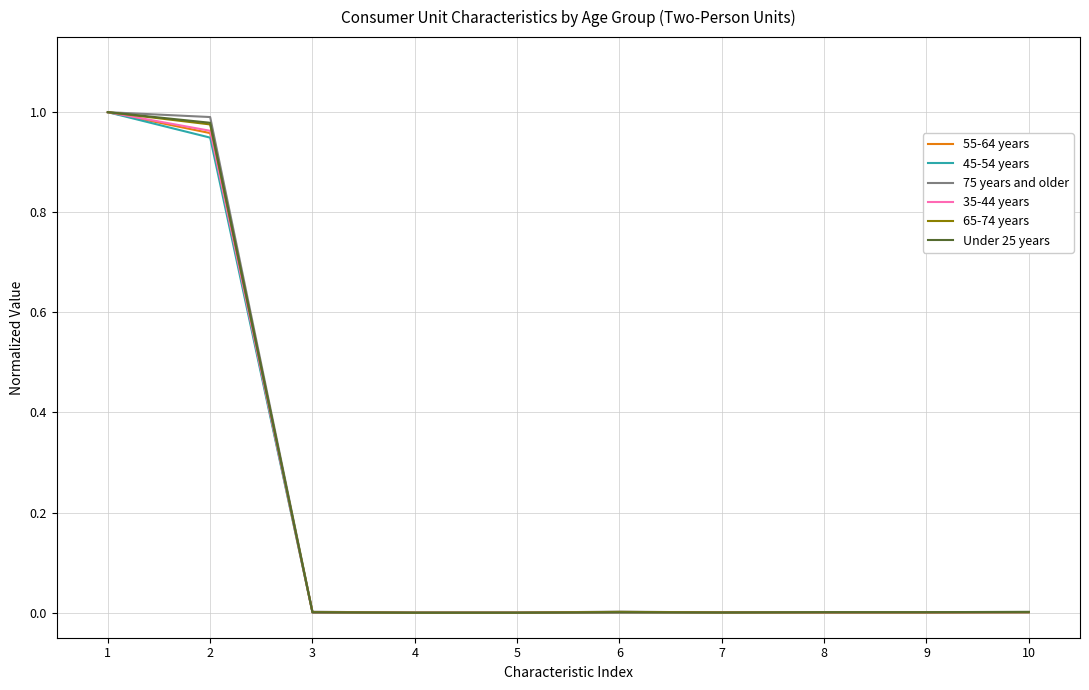

How many lines are shown in the chart?

6